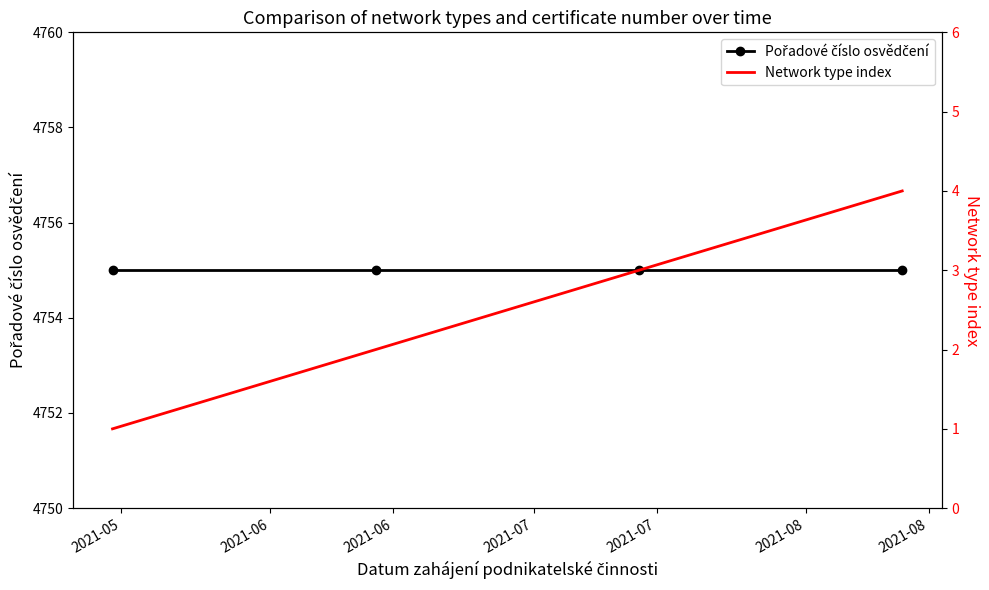

Is it true that Network type index equals 1 at 2021-05?

False